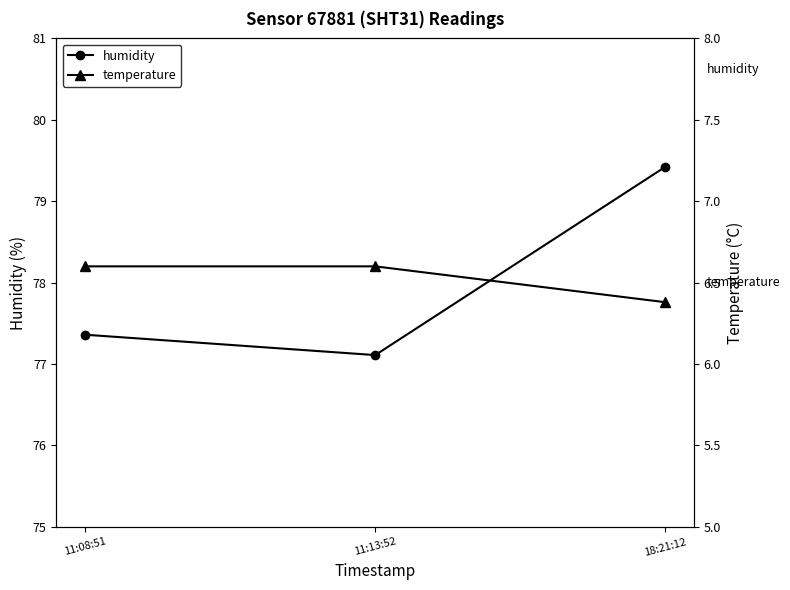

What is the total value across all series at 11:08:51?

84.0